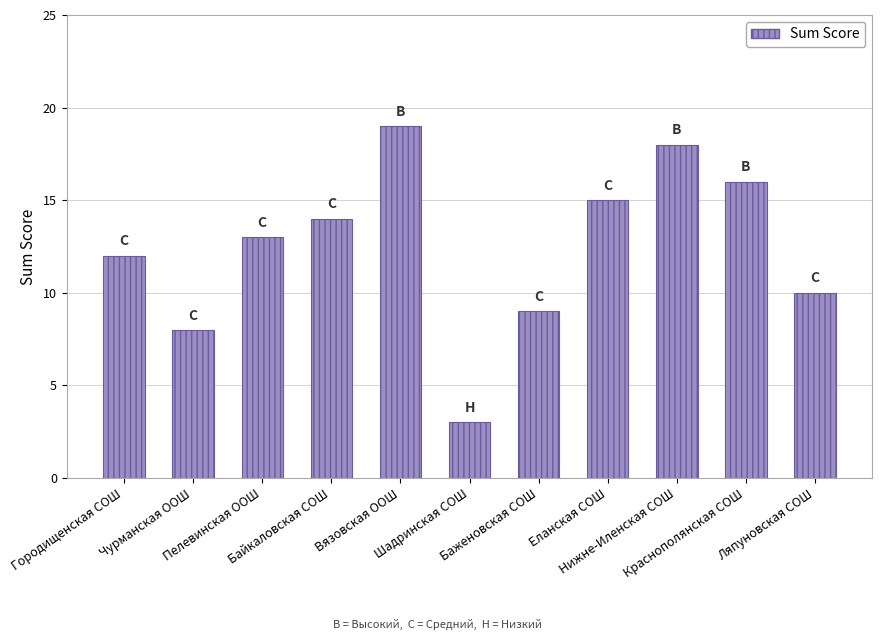

List the labels in order of value, largest first.

Вязовская ООШ, Нижне-Иленская СОШ, Краснополянская СОШ, Еланская СОШ, Байкаловская СОШ, Пелевинская ООШ, Городищенская СОШ, Ляпуновская СОШ, Баженовская СОШ, Чурманская ООШ, Шадринская СОШ